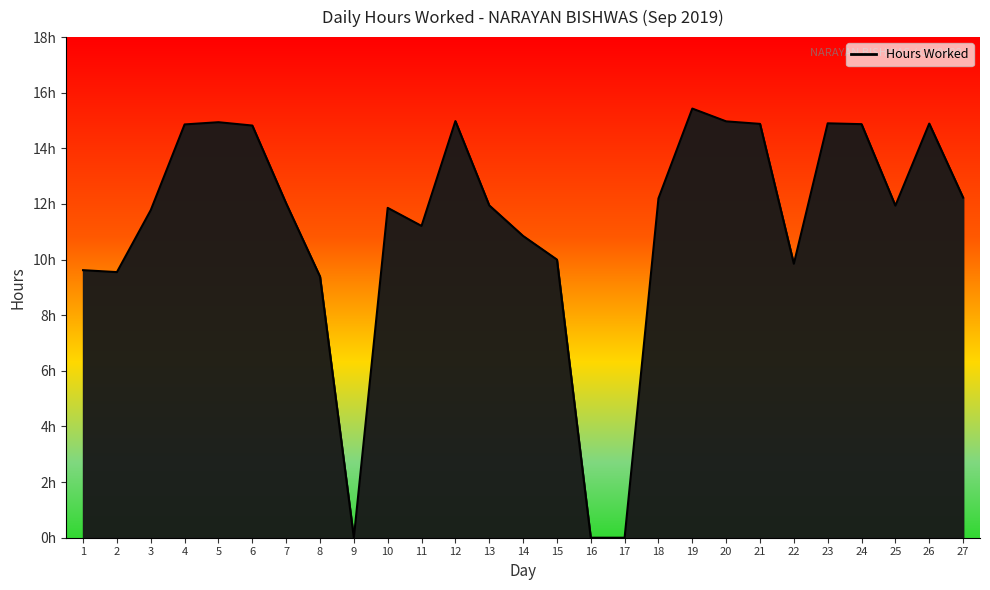

The value at 10 is 11.9. True or false?

True